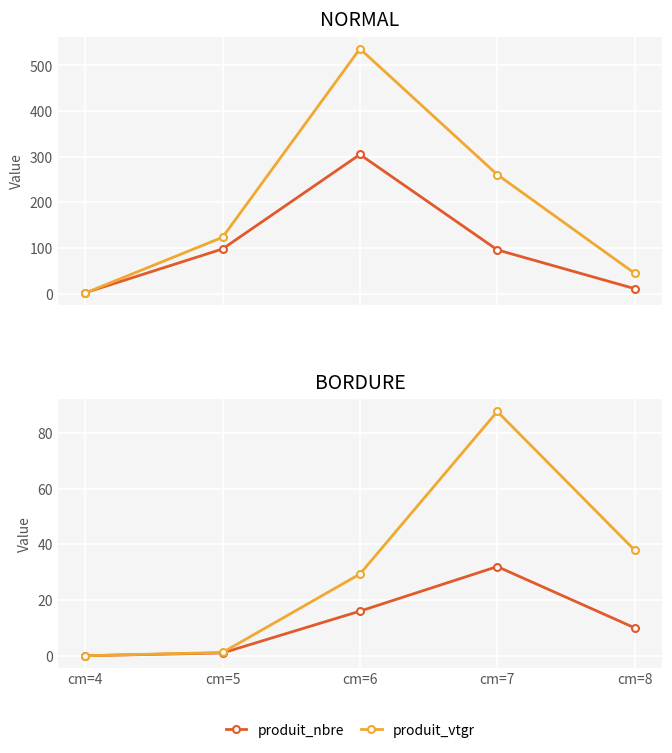

Where is produit_vtgr nearest to the value 43?

cm=8